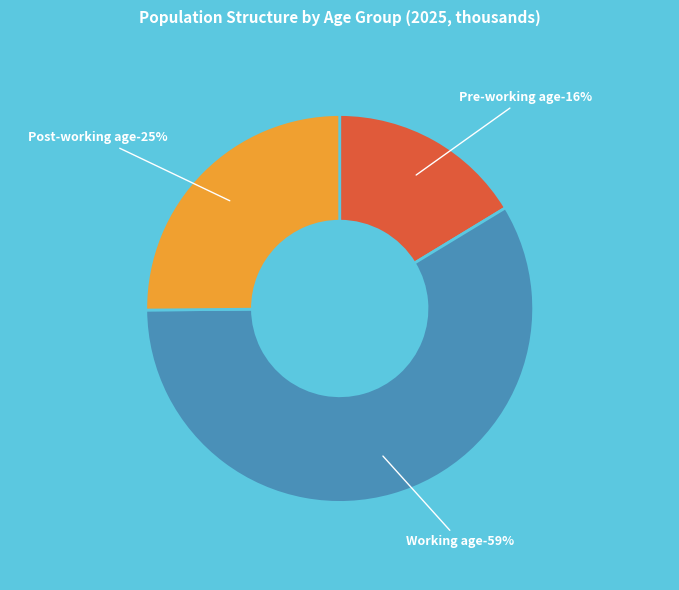

To the nearest percent, what is the difference between the Post-working age and Pre-working age slice percentages?

9%